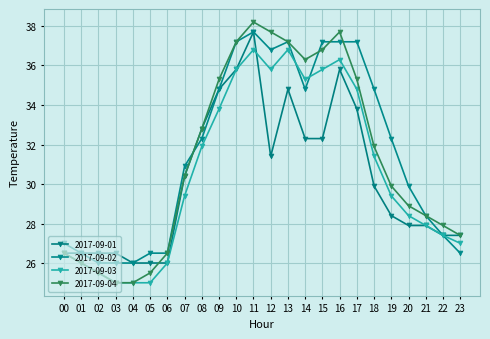

Where is the first local maximum for 2017-09-01?

11